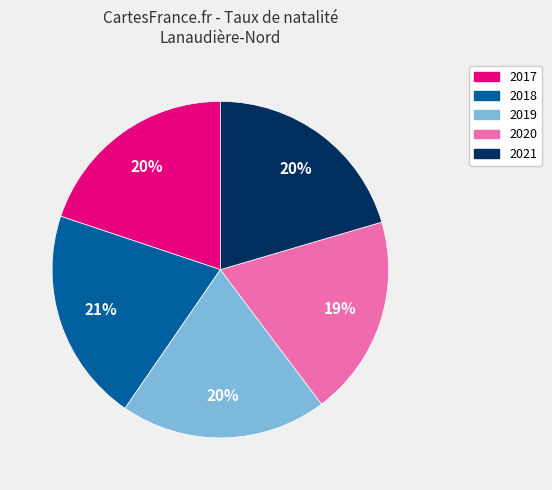

To the nearest percent, what portion does 2019 represent?

20%